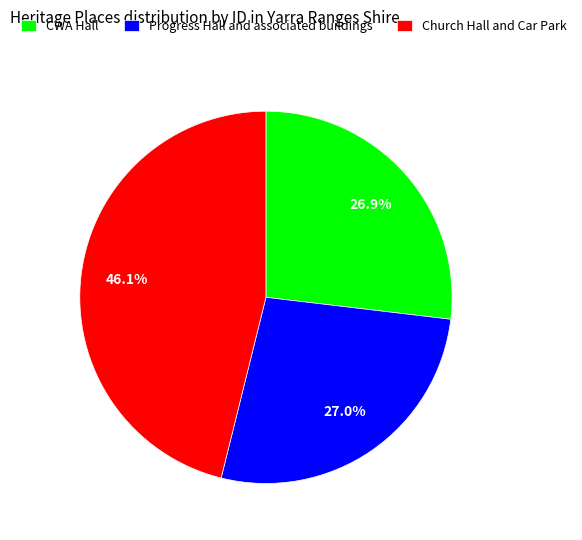

True or false: Church Hall and Car Park accounts for 56% of the total.

False